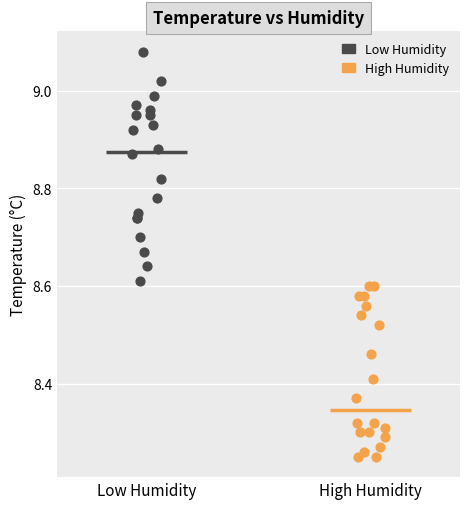

Which series reaches the minimum Y coordinate?

High Humidity